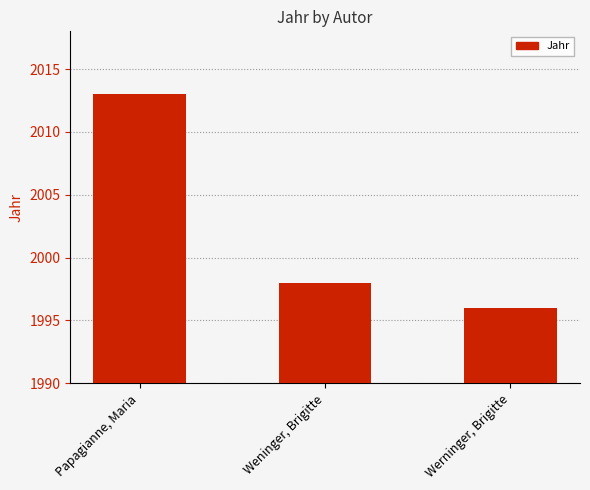

Rank the categories by value from lowest to highest.

Werninger, Brigitte, Weninger, Brigitte, Papagianne, Maria